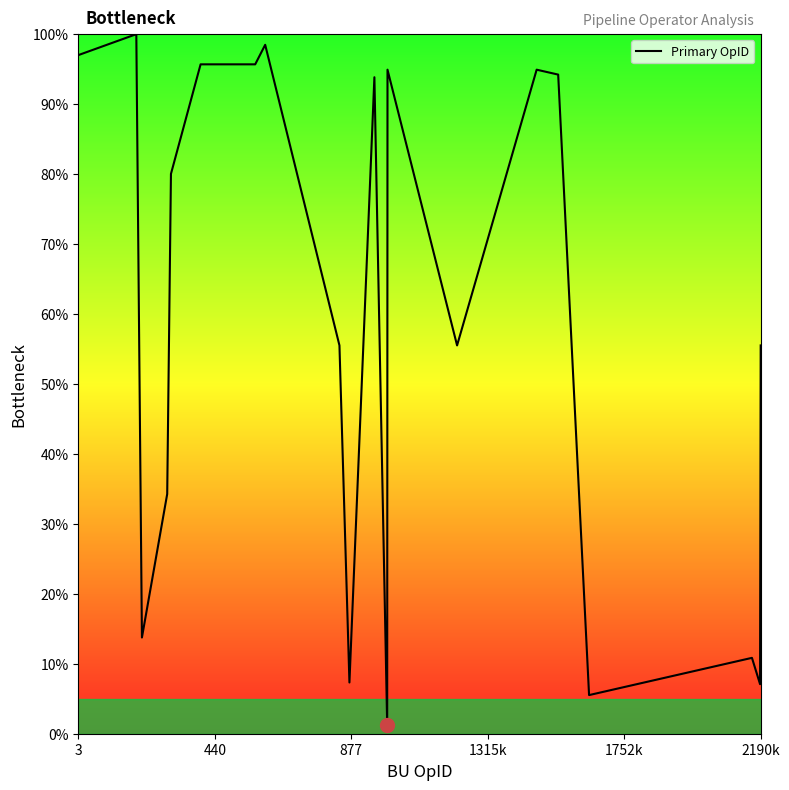

What is the greatest value displayed?

100.0